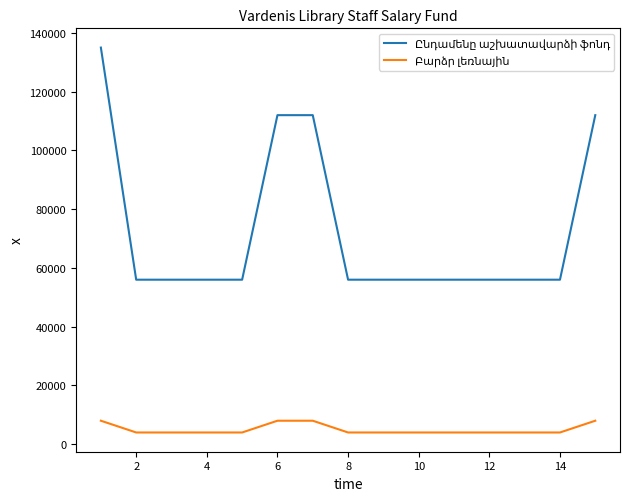

Does the chart have visible grid lines?

No